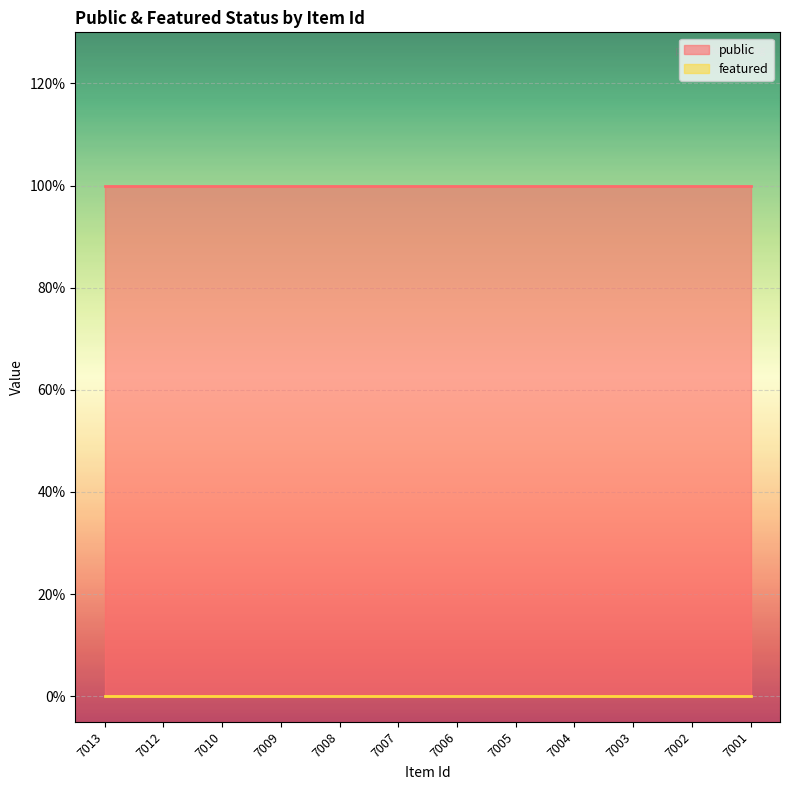

True or false: public has more than 0 points higher than both neighbors.

False